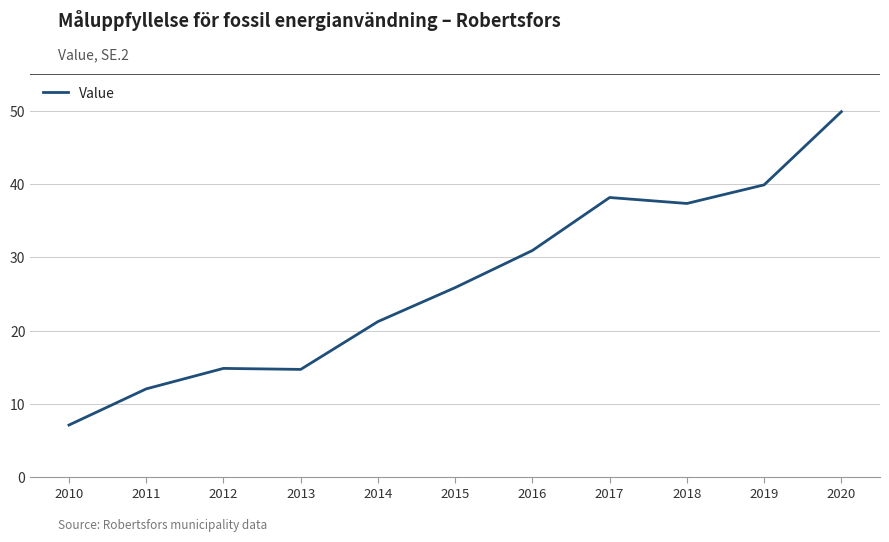

True or false: the data shows 23.7 at 2013.

False